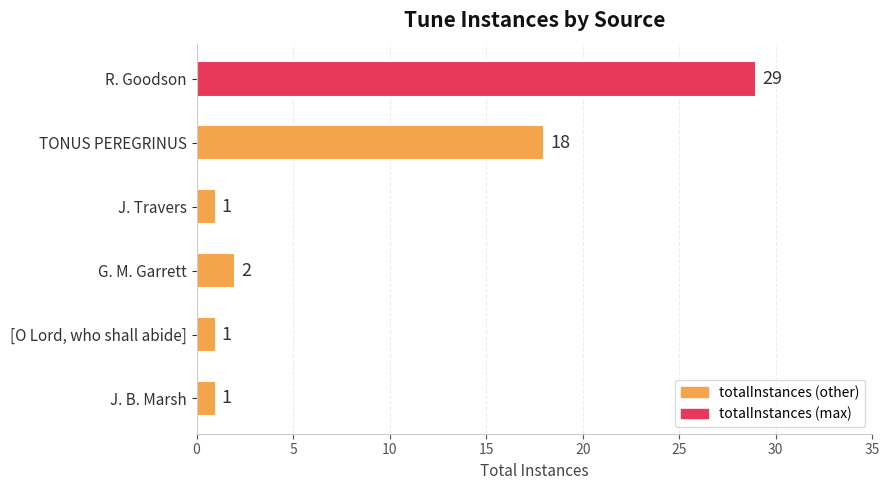

What is the difference between the maximum and minimum values?

28